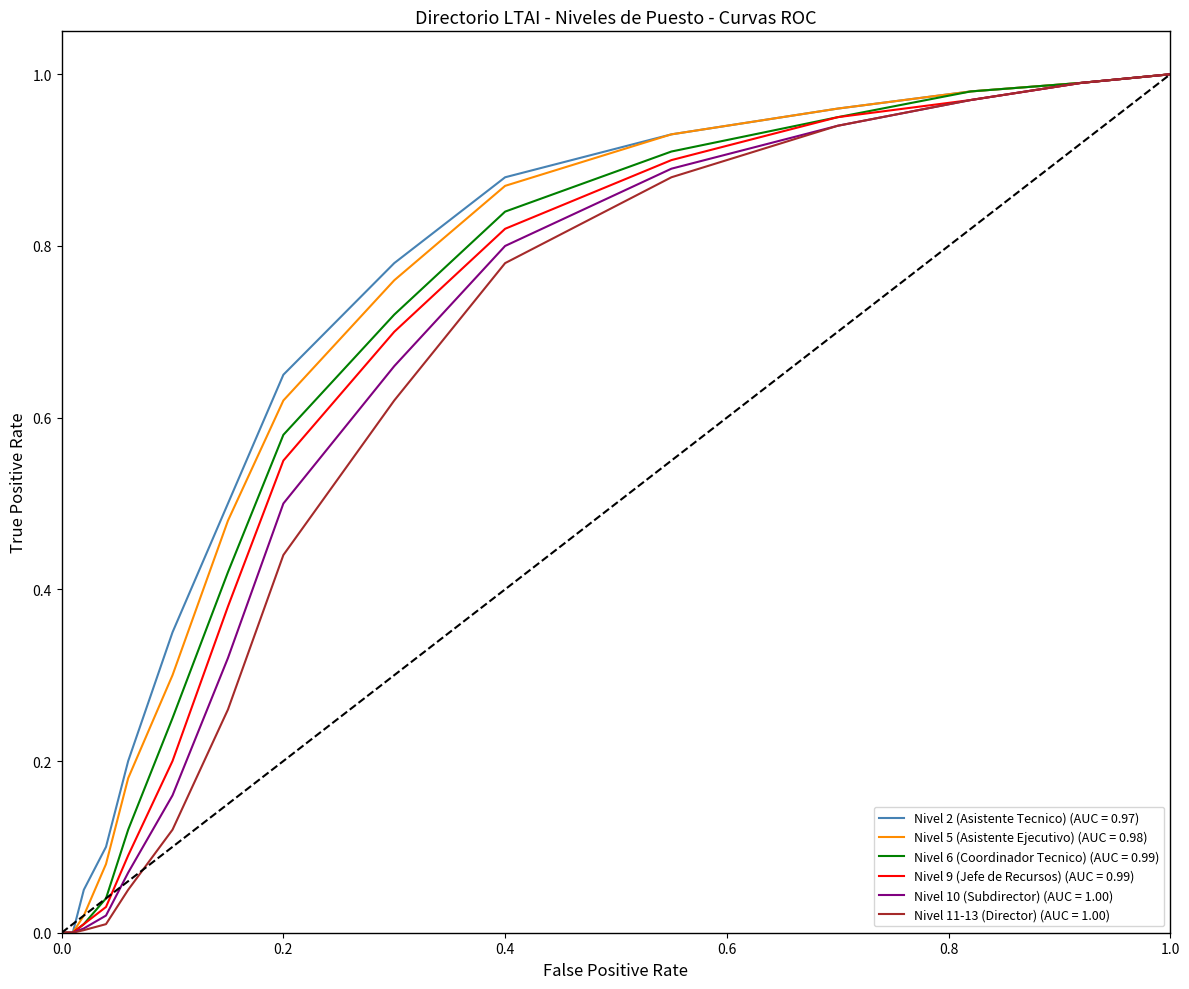

List the series in order of their overall mean, lowest first.

Nivel 11-13 (Director) (AUC = 1.00), Nivel 10 (Subdirector) (AUC = 1.00), Nivel 9 (Jefe de Recursos) (AUC = 0.99), Nivel 6 (Coordinador Tecnico) (AUC = 0.99), Nivel 5 (Asistente Ejecutivo) (AUC = 0.98), Nivel 2 (Asistente Tecnico) (AUC = 0.97)